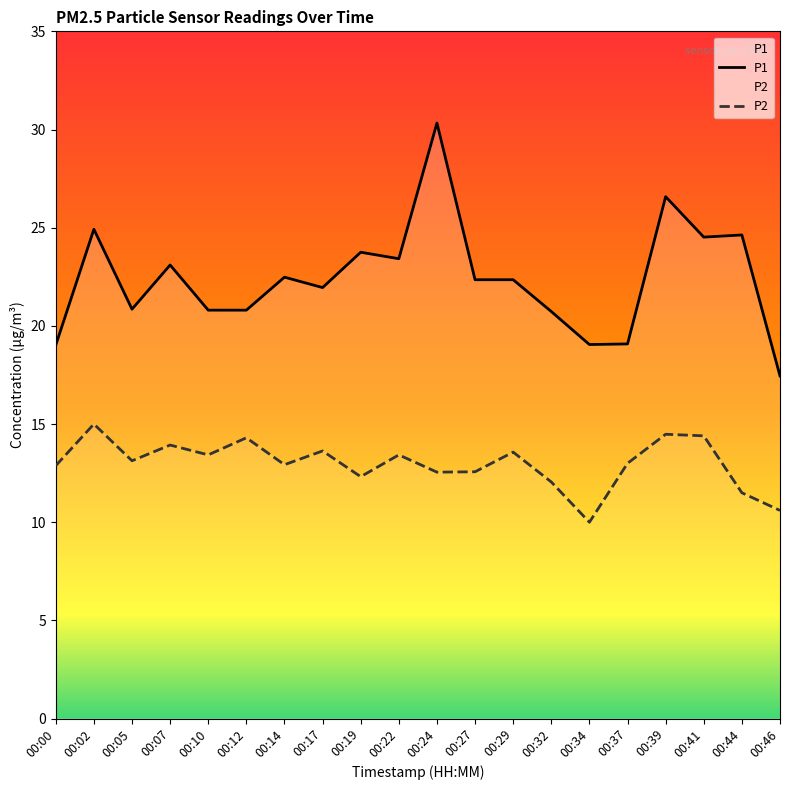

In P1, how many points are lower than both neighbors (excluding endpoints)?

5